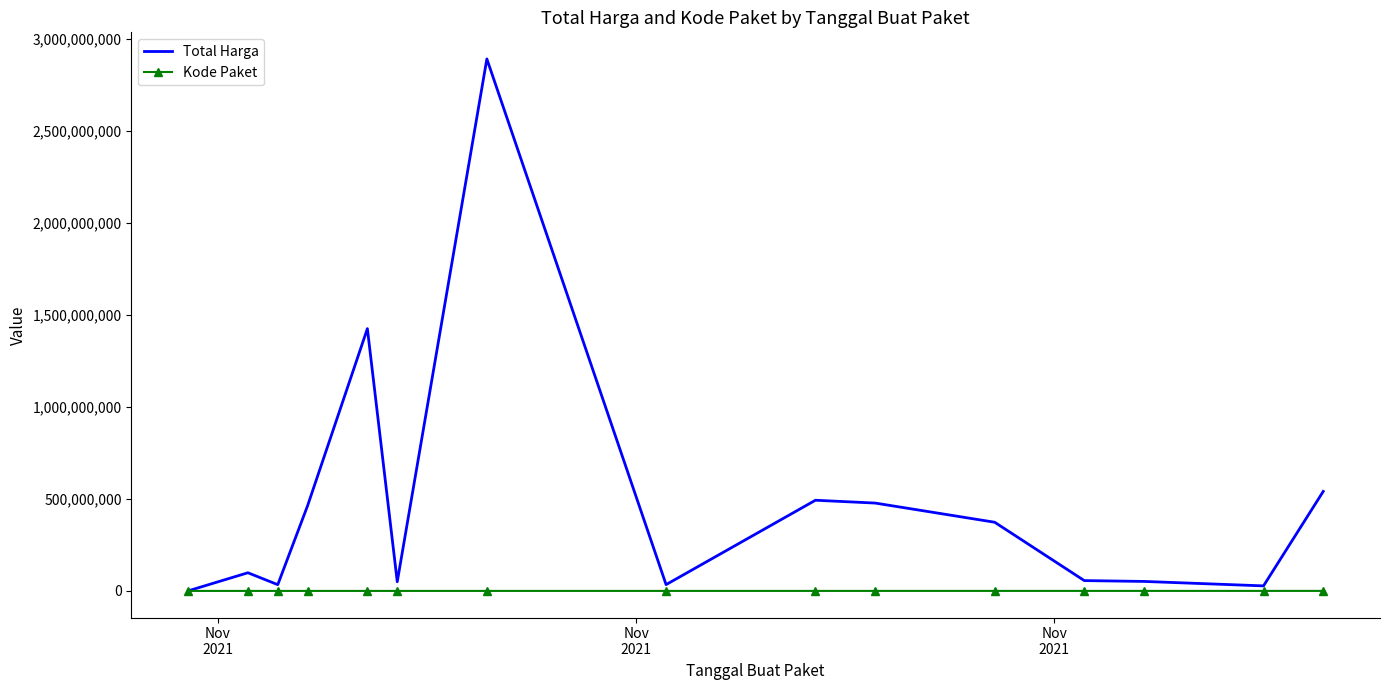

List the series in order of their overall mean, lowest first.

Kode Paket, Total Harga